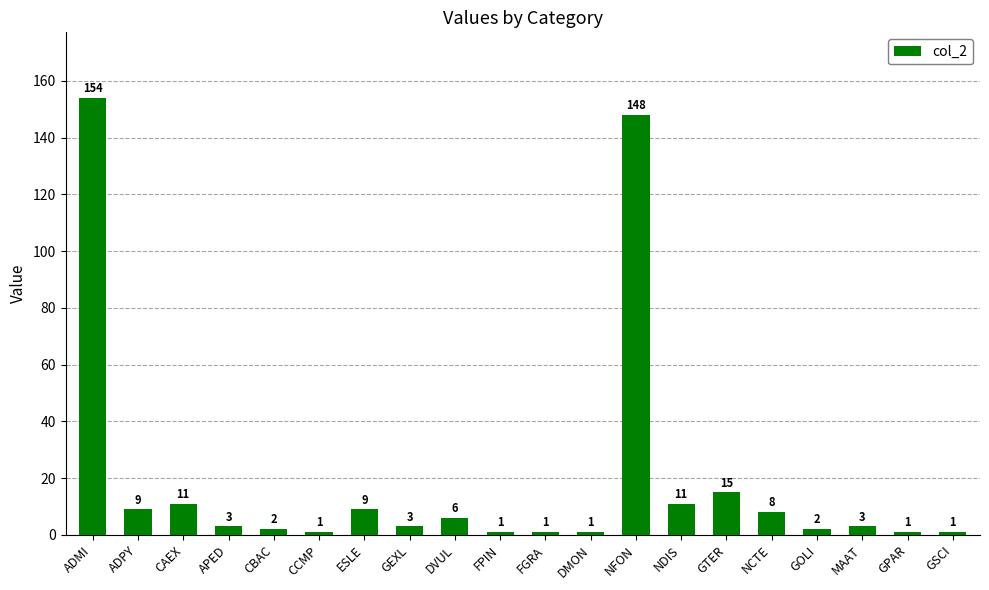

Count the number of data series in this chart.

1